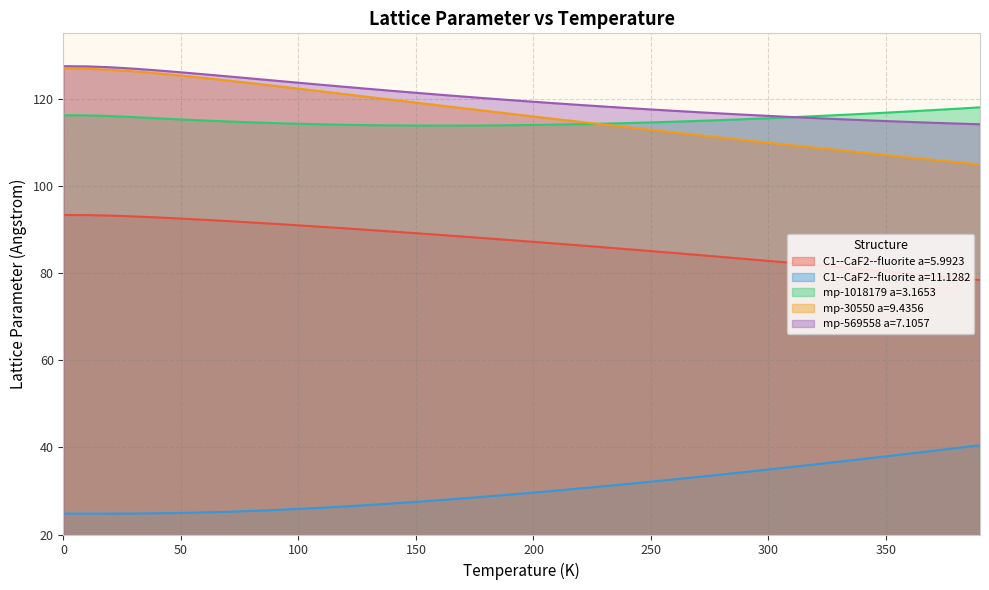

Reading right to left, extract all data points from this chart.

C1--CaF2--fluorite a=5.9923: 390.0=78.4	380.0=78.9	370.0=79.4	360.0=79.9	350.0=80.4	340.0=80.9	330.0=81.4	320.0=81.8	310.0=82.3	300.0=82.8	290.0=83.2	280.0=83.7	270.0=84.1	260.0=84.6	250.0=85.0	240.0=85.5	230.0=85.9	220.0=86.3	210.0=86.7	200.0=87.2	190.0=87.6	180.0=88.0	170.0=88.4	160.0=88.8	150.0=89.1	140.0=89.5	130.0=89.9	120.0=90.2	110.0=90.6	100.0=90.9	90.0=91.3	80.0=91.6	70.0=91.9	60.0=92.2	50.0=92.5	40.0=92.8	30.0=93.0	20.0=93.2	10.0=93.3	0.0=93.3
C1--CaF2--fluorite a=11.1282: 390.0=40.5	380.0=39.8	370.0=39.2	360.0=38.6	350.0=37.9	340.0=37.3	330.0=36.7	320.0=36.1	310.0=35.5	300.0=34.9	290.0=34.3	280.0=33.8	270.0=33.2	260.0=32.7	250.0=32.1	240.0=31.6	230.0=31.1	220.0=30.6	210.0=30.1	200.0=29.6	190.0=29.2	180.0=28.7	170.0=28.3	160.0=27.9	150.0=27.5	140.0=27.1	130.0=26.8	120.0=26.4	110.0=26.1	100.0=25.9	90.0=25.6	80.0=25.4	70.0=25.2	60.0=25.1	50.0=24.9	40.0=24.9	30.0=24.8	20.0=24.8	10.0=24.8	0.0=24.8
mp-1018179 a=3.1653: 390.0=118.0	380.0=117.7	370.0=117.4	360.0=117.1	350.0=116.8	340.0=116.5	330.0=116.3	320.0=116.0	310.0=115.8	300.0=115.5	290.0=115.3	280.0=115.1	270.0=114.9	260.0=114.7	250.0=114.6	240.0=114.4	230.0=114.3	220.0=114.2	210.0=114.1	200.0=114.0	190.0=113.9	180.0=113.9	170.0=113.8	160.0=113.8	150.0=113.8	140.0=113.9	130.0=113.9	120.0=114.0	110.0=114.1	100.0=114.2	90.0=114.4	80.0=114.6	70.0=114.8	60.0=115.0	50.0=115.2	40.0=115.5	30.0=115.8	20.0=116.0	10.0=116.2	0.0=116.2
mp-30550 a=9.4356: 390.0=104.9	380.0=105.4	370.0=106.0	360.0=106.5	350.0=107.1	340.0=107.6	330.0=108.2	320.0=108.7	310.0=109.3	300.0=109.9	290.0=110.5	280.0=111.1	270.0=111.6	260.0=112.2	250.0=112.8	240.0=113.5	230.0=114.1	220.0=114.7	210.0=115.3	200.0=115.9	190.0=116.6	180.0=117.2	170.0=117.8	160.0=118.5	150.0=119.1	140.0=119.7	130.0=120.4	120.0=121.0	110.0=121.7	100.0=122.3	90.0=122.9	80.0=123.6	70.0=124.2	60.0=124.8	50.0=125.3	40.0=125.8	30.0=126.3	20.0=126.6	10.0=126.9	0.0=126.9
mp-569558 a=7.1057: 390.0=114.1	380.0=114.3	370.0=114.5	360.0=114.7	350.0=114.9	340.0=115.1	330.0=115.3	320.0=115.5	310.0=115.8	300.0=116.1	290.0=116.3	280.0=116.6	270.0=116.9	260.0=117.2	250.0=117.5	240.0=117.9	230.0=118.2	220.0=118.6	210.0=118.9	200.0=119.3	190.0=119.7	180.0=120.1	170.0=120.5	160.0=120.9	150.0=121.4	140.0=121.8	130.0=122.3	120.0=122.7	110.0=123.2	100.0=123.7	90.0=124.1	80.0=124.6	70.0=125.1	60.0=125.6	50.0=126.1	40.0=126.5	30.0=126.9	20.0=127.2	10.0=127.4	0.0=127.5